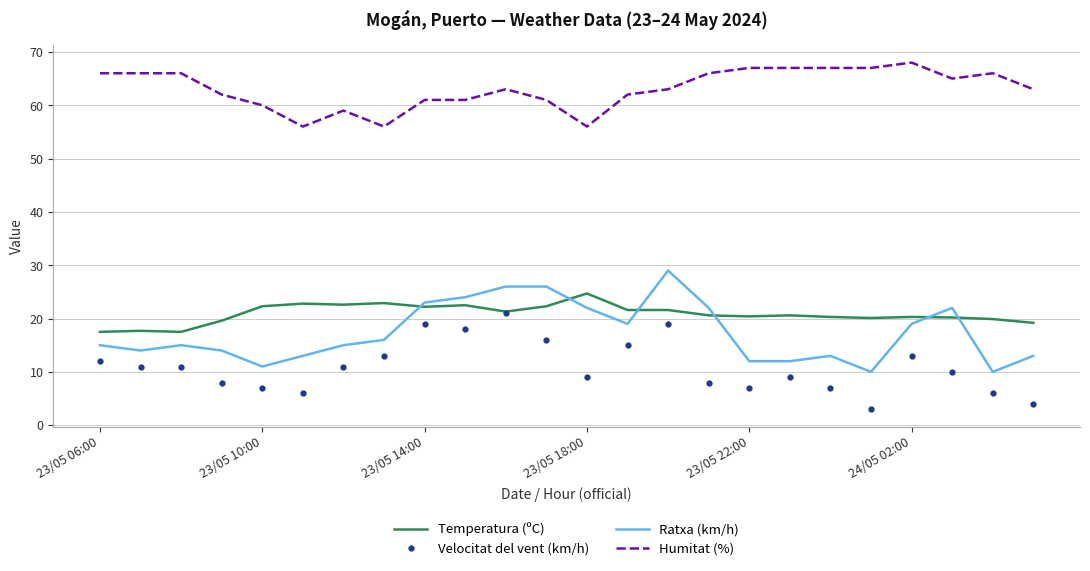

True or false: Velocitat del vent (km/h) and Ratxa (km/h) intersect in this chart.

False